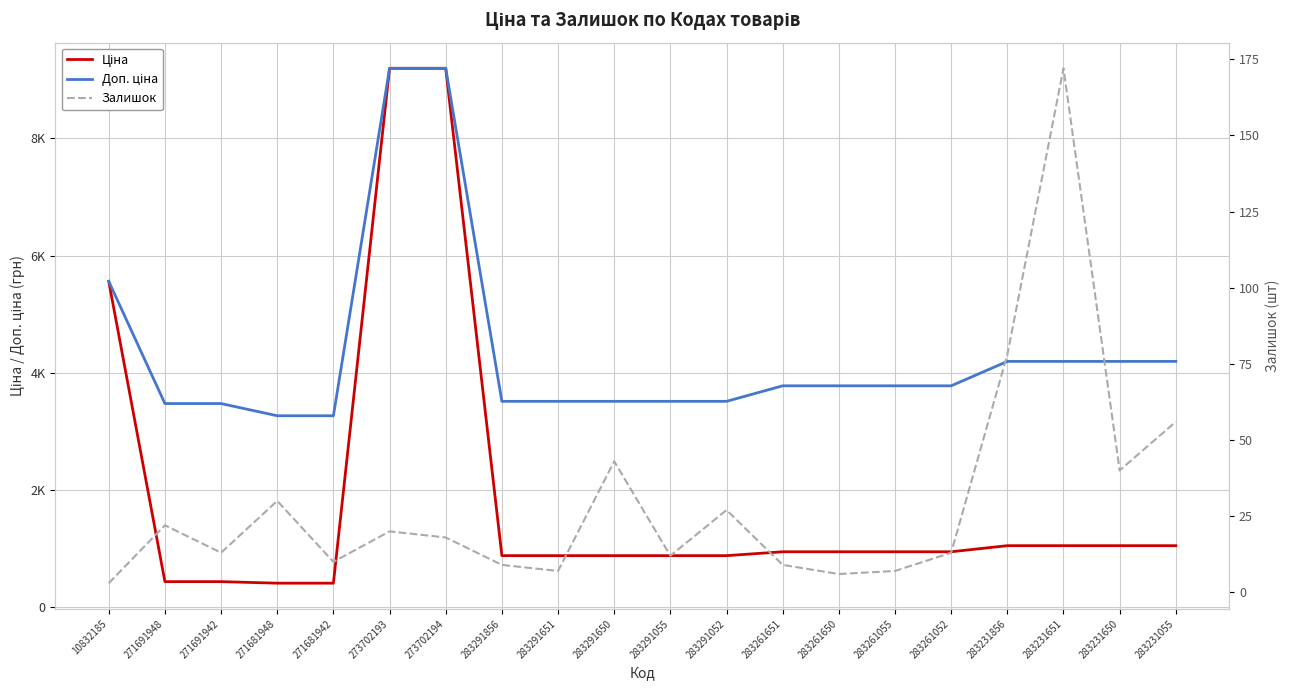

Where does the Залишок series first go above 18?

271691948